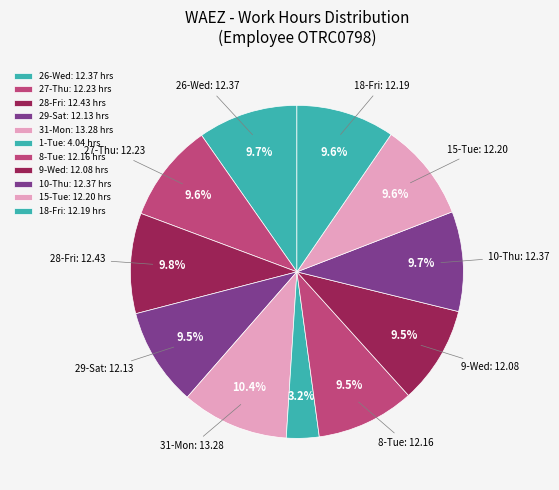

Count the number of slices in the pie.

11